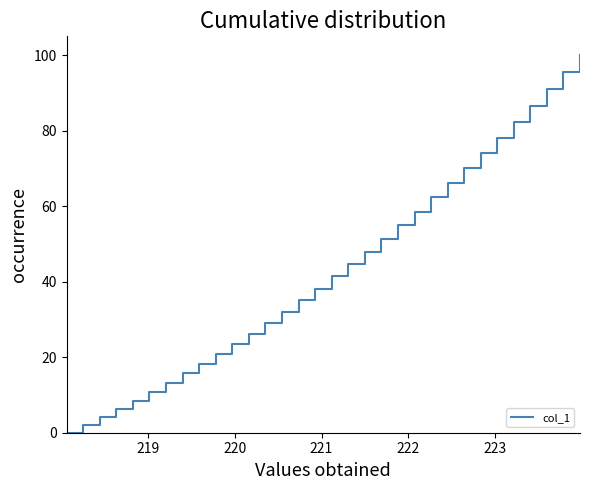

What is the difference between the maximum and minimum values?

100.0